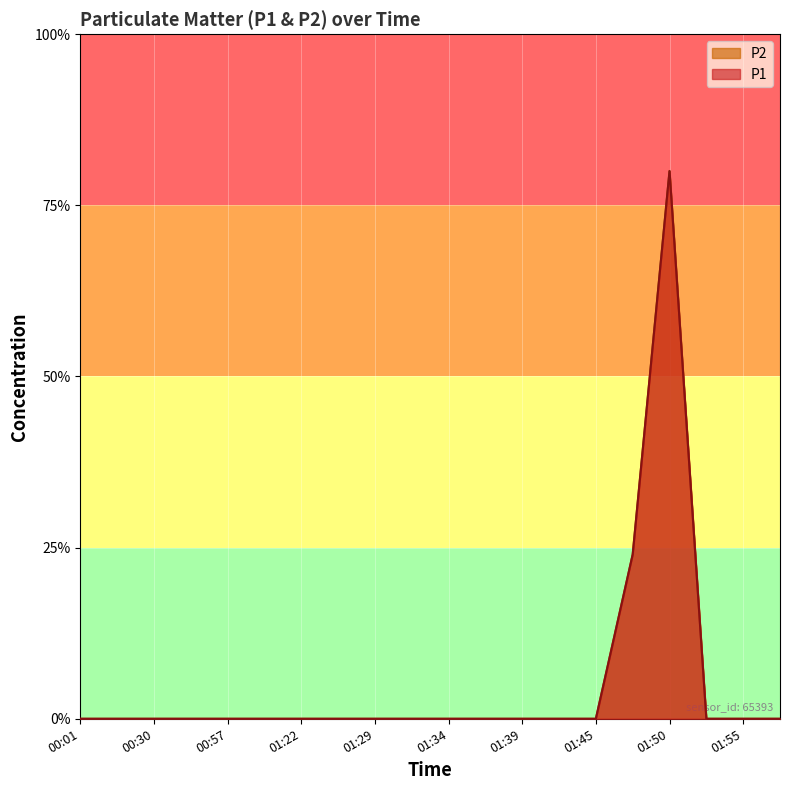

Which has a higher value, 01:29 or 01:32?

01:29